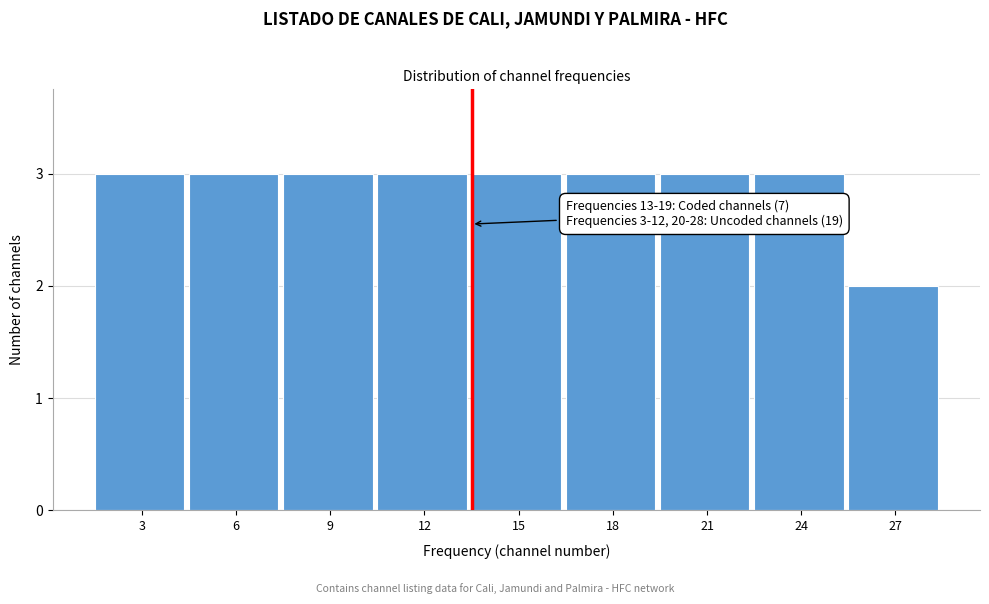

Reading left to right, list all the values displayed in this chart.

3	3	3	3	3	3	3	3	2